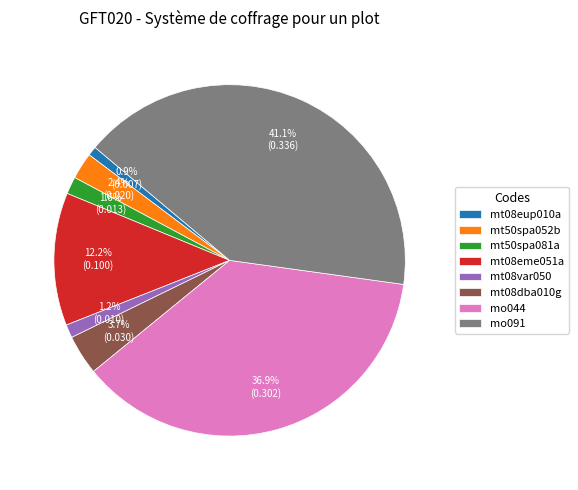

What percentage do mt08dba010g and mt50spa052b together represent?

6.1%